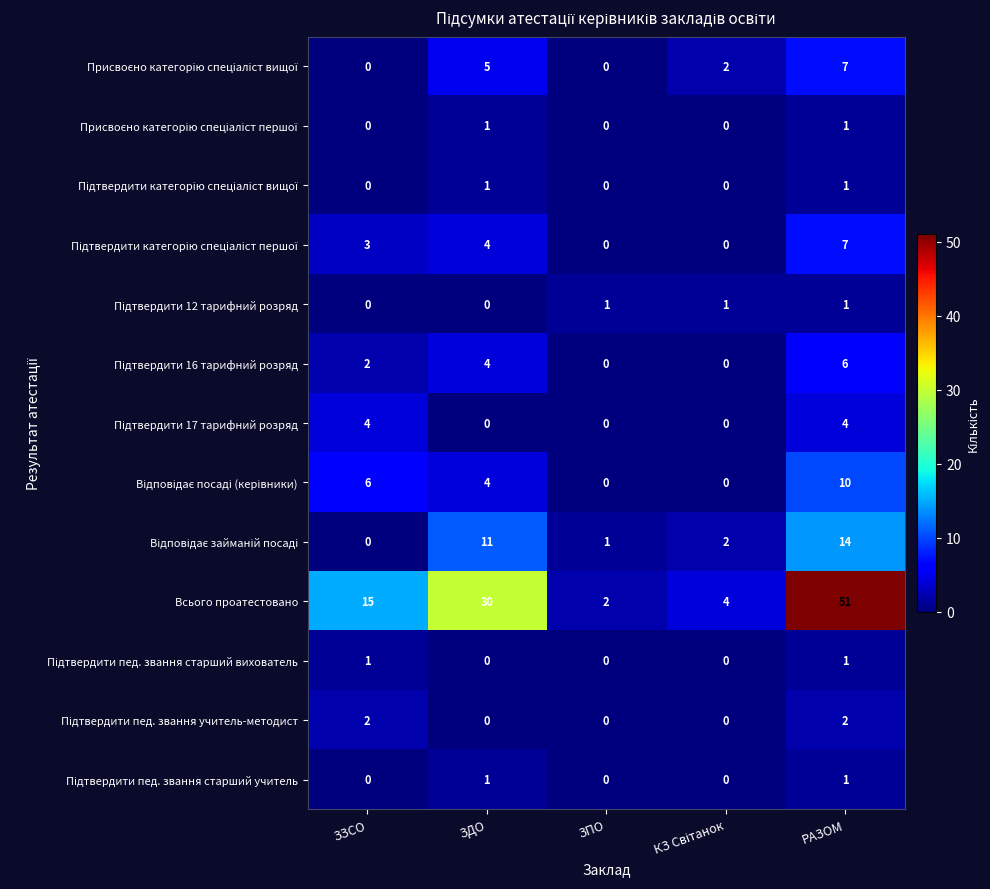

Where is Всього проатестовано nearest to the value 26?

ЗДО